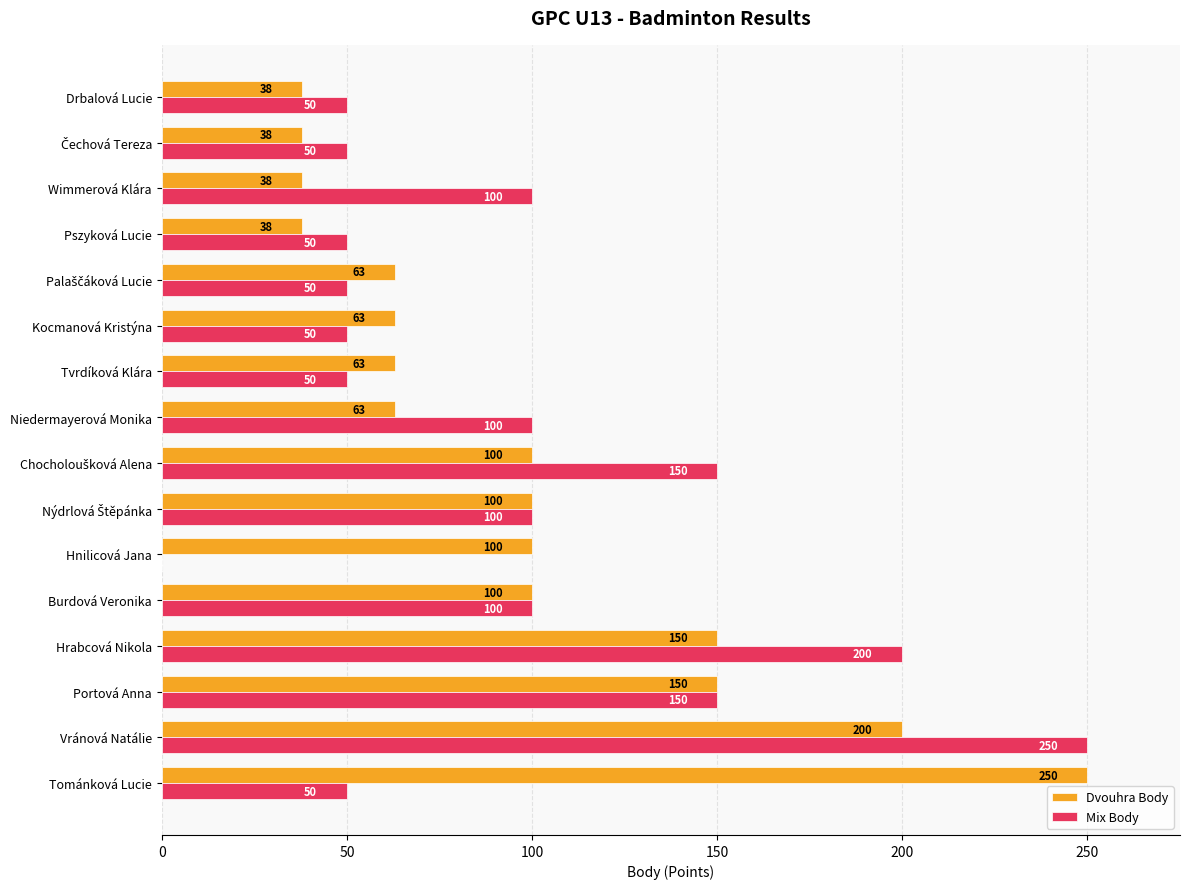

What is the sum of all Mix Body values?

1500